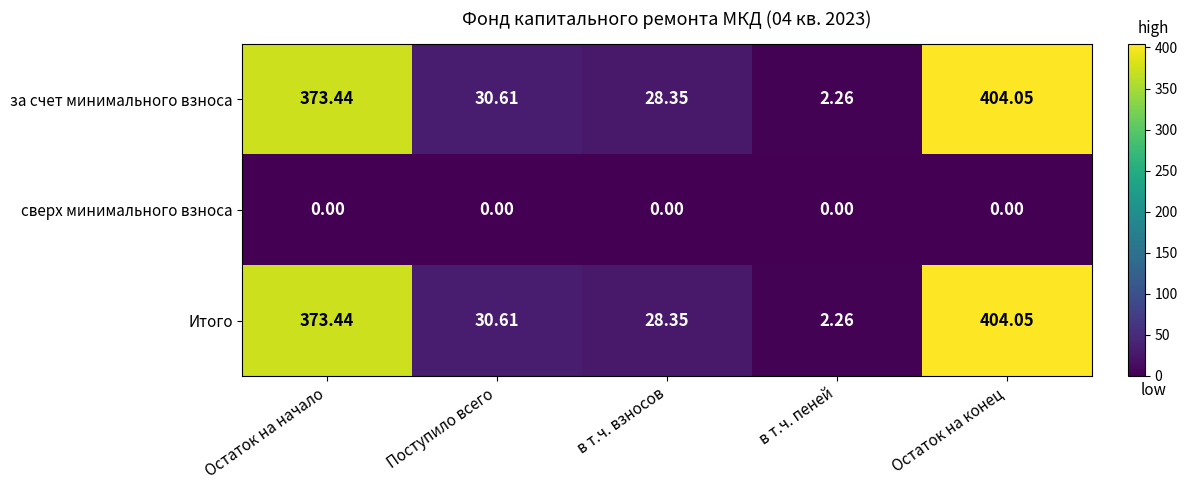

At which category is the sum across all series the highest?

Остаток на конец